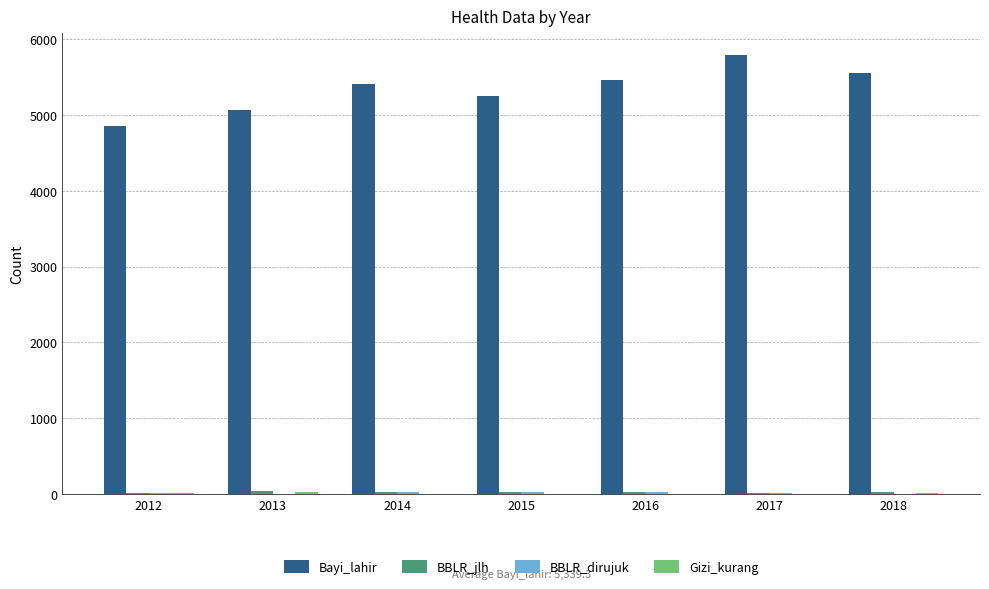

Is it true that Bayi_lahir equals 3189 at 2014?

False